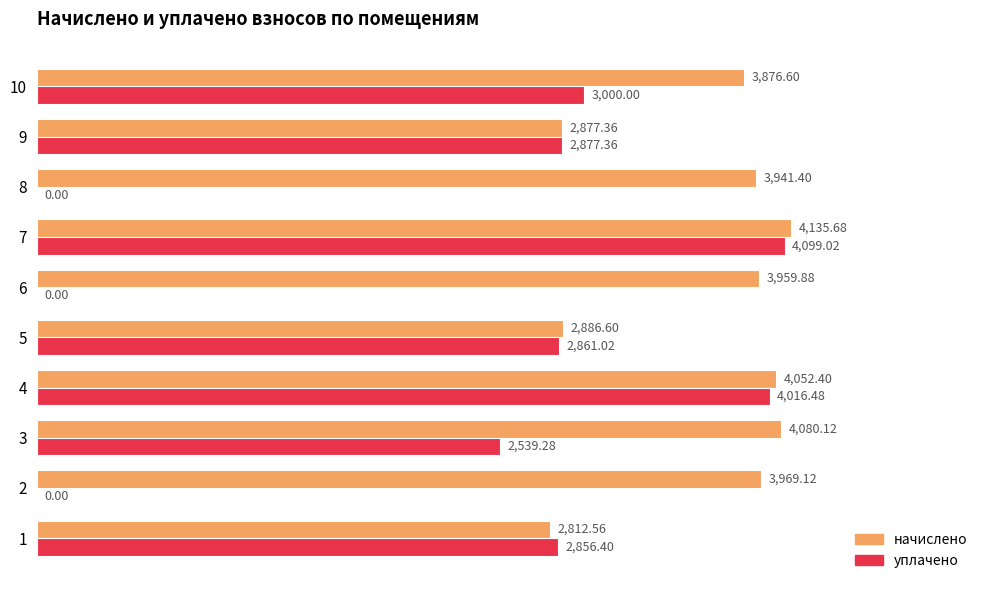

How many data points in уплачено are above 2861?

5